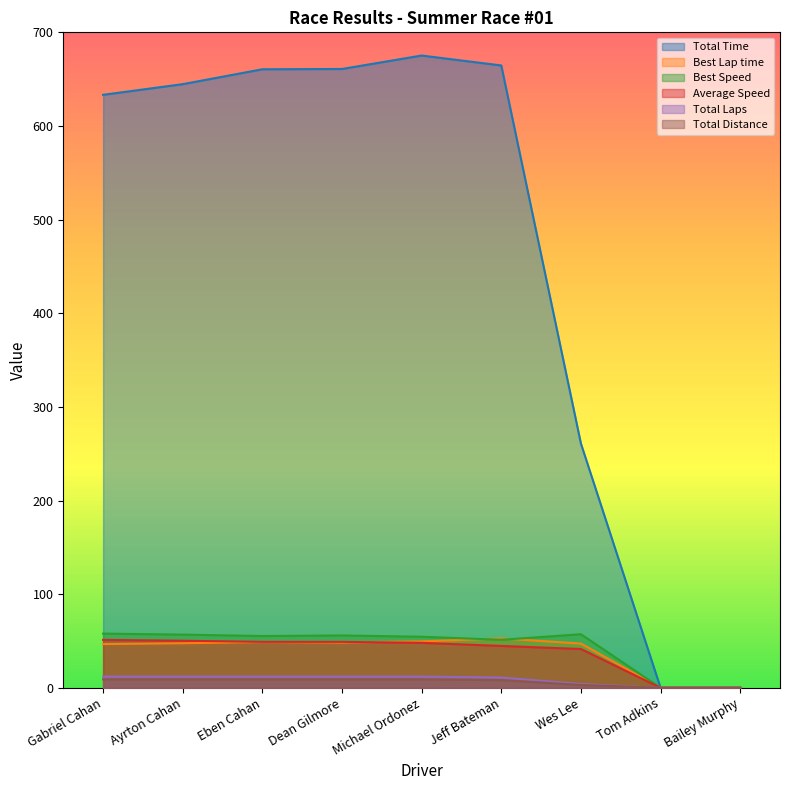

Which category has the lowest value across all series?

Tom Adkins